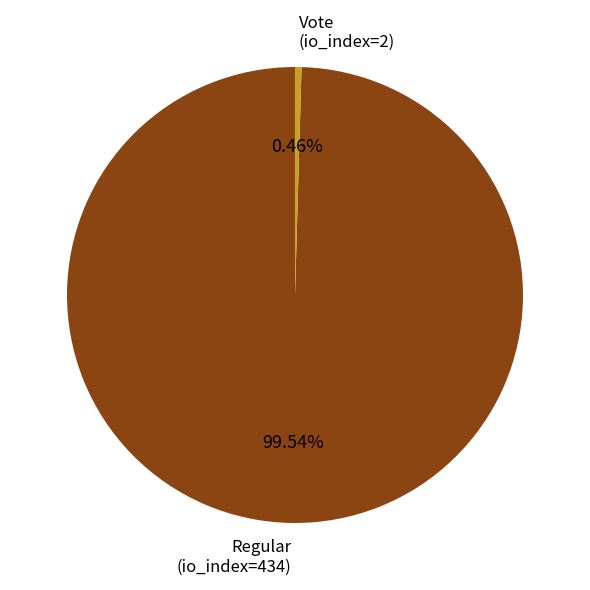

What is the smallest slice in the pie chart?

Vote (io_index=2)